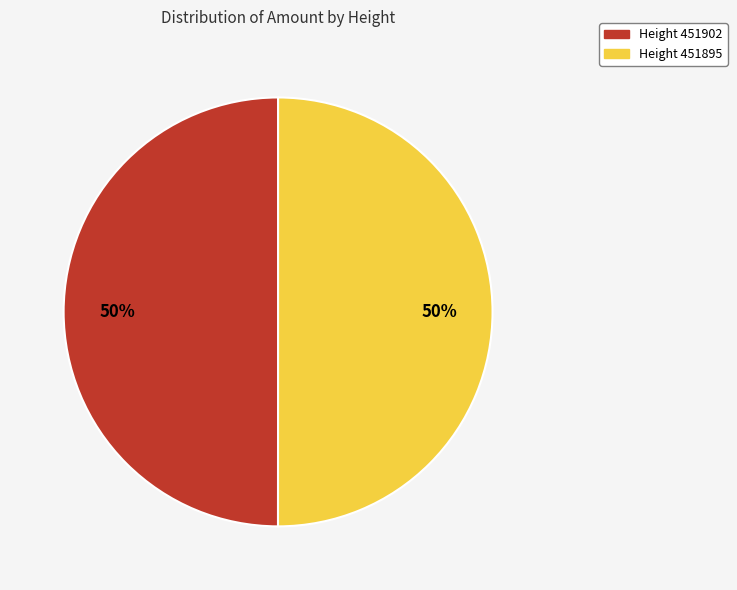

How many segments does this pie chart have?

2